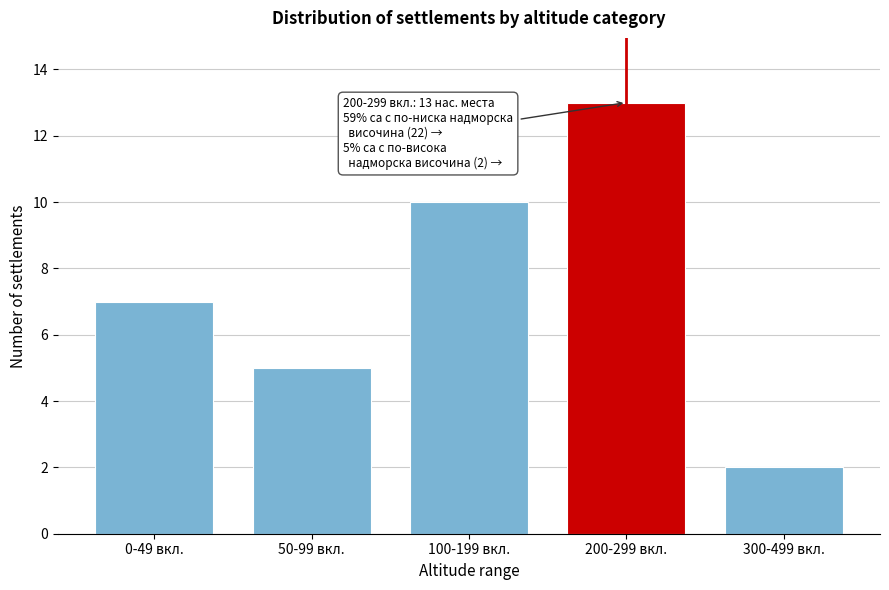

Reading right to left, what are all the values shown in this chart?

300-499 вкл.=2	200-299 вкл.=13	100-199 вкл.=10	50-99 вкл.=5	0-49 вкл.=7